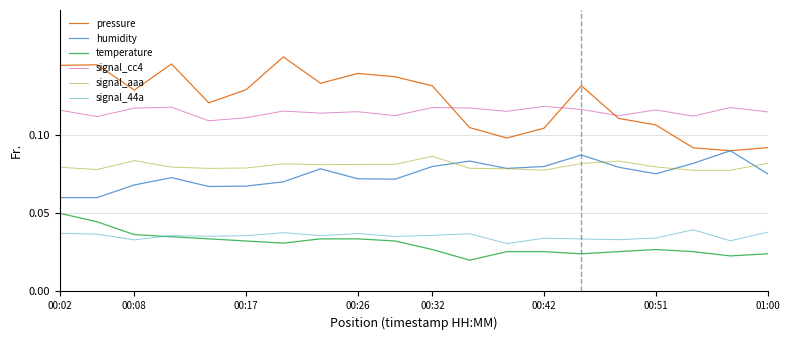

How many lines are shown in the chart?

6